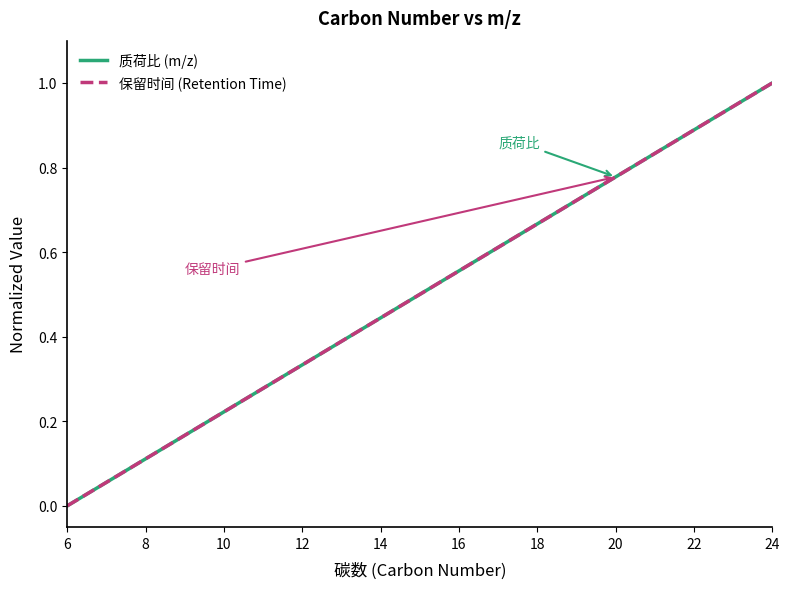

How many positive values does the 保留时间 (Retention Time) series have?

18